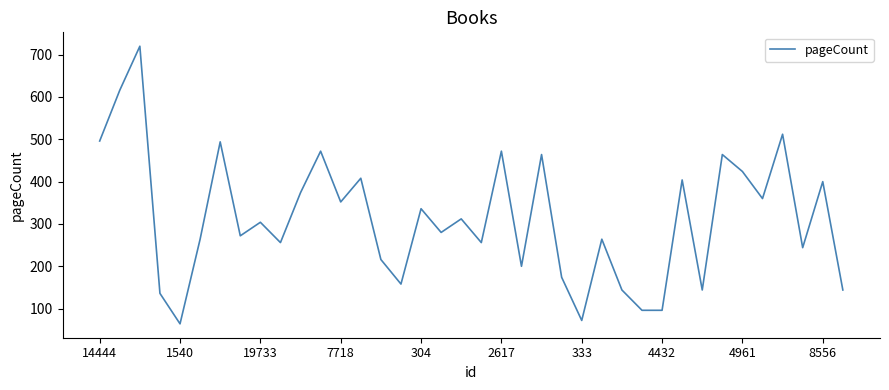

What is the greatest value displayed?

720